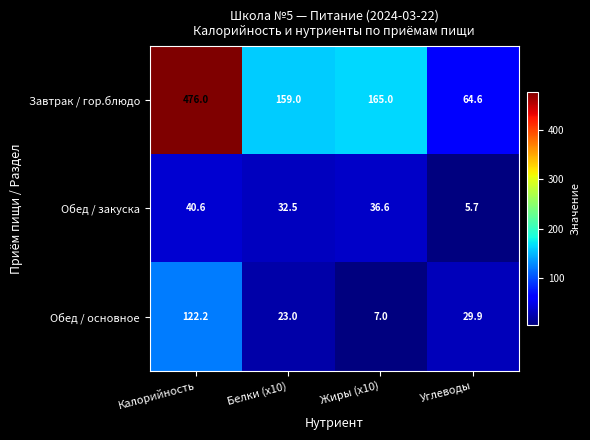

What is the total value across all series at Углеводы?

100.2